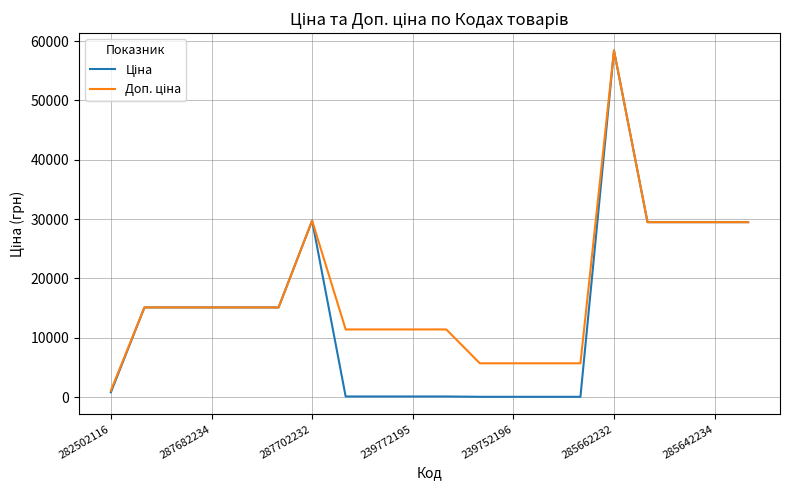

At which category is the sum across all series the highest?

285662232